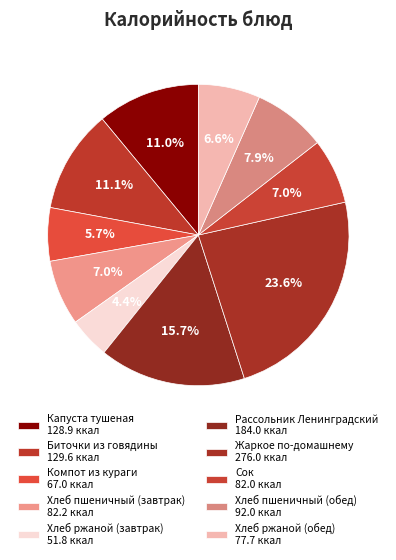

How many segments does this pie chart have?

10